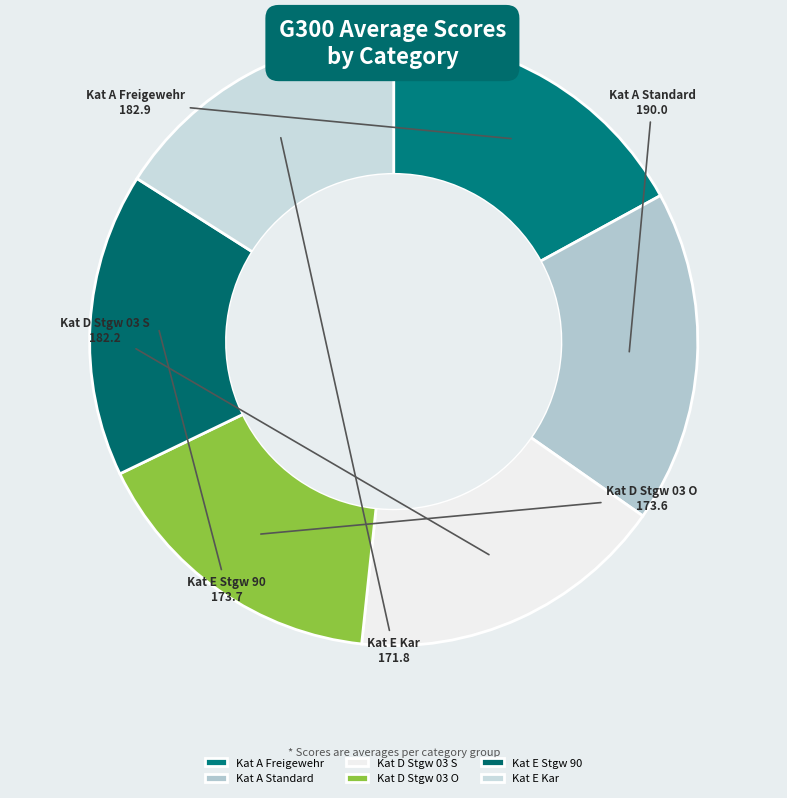

Is Kat E Stgw 90 the majority of the pie?

No